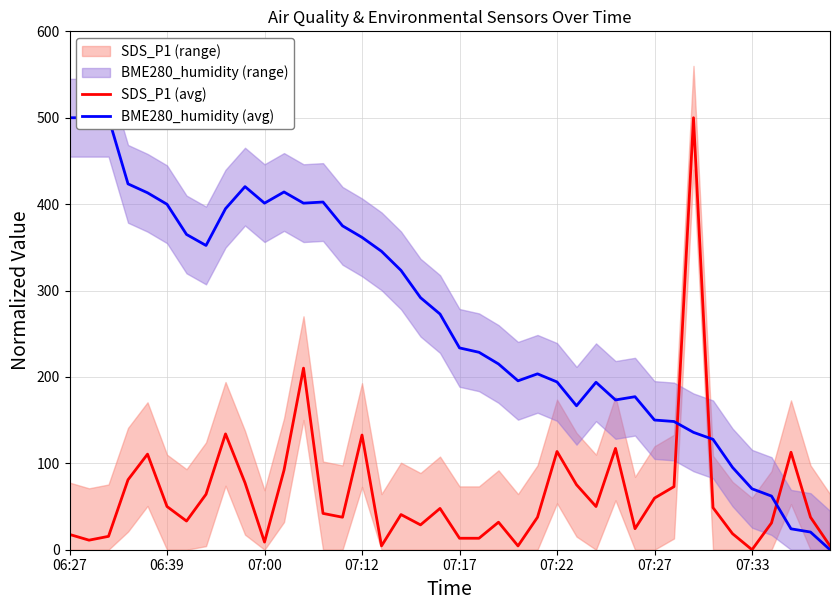

What is the greatest value displayed?

500.0